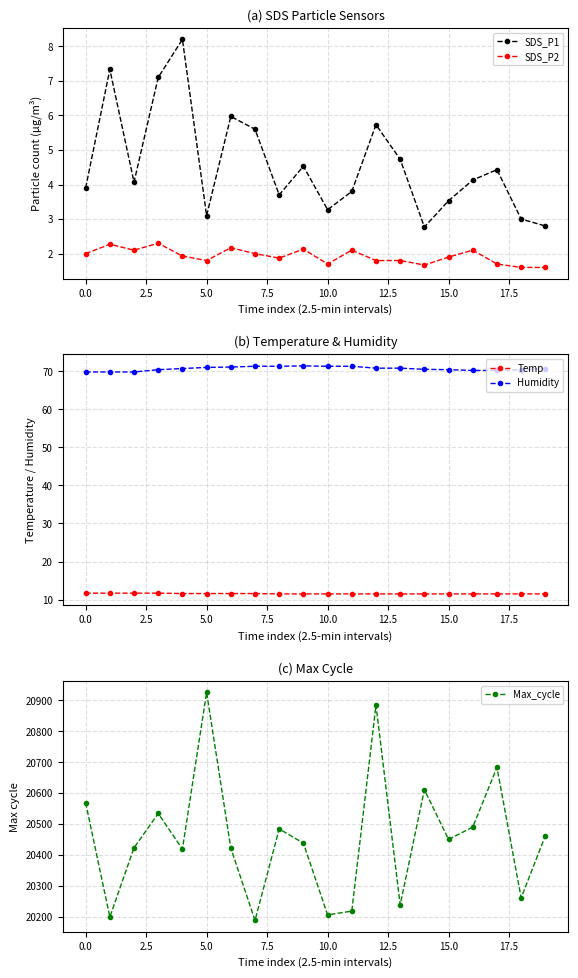

What is the lowest value of the SDS_P1 series?

2.8